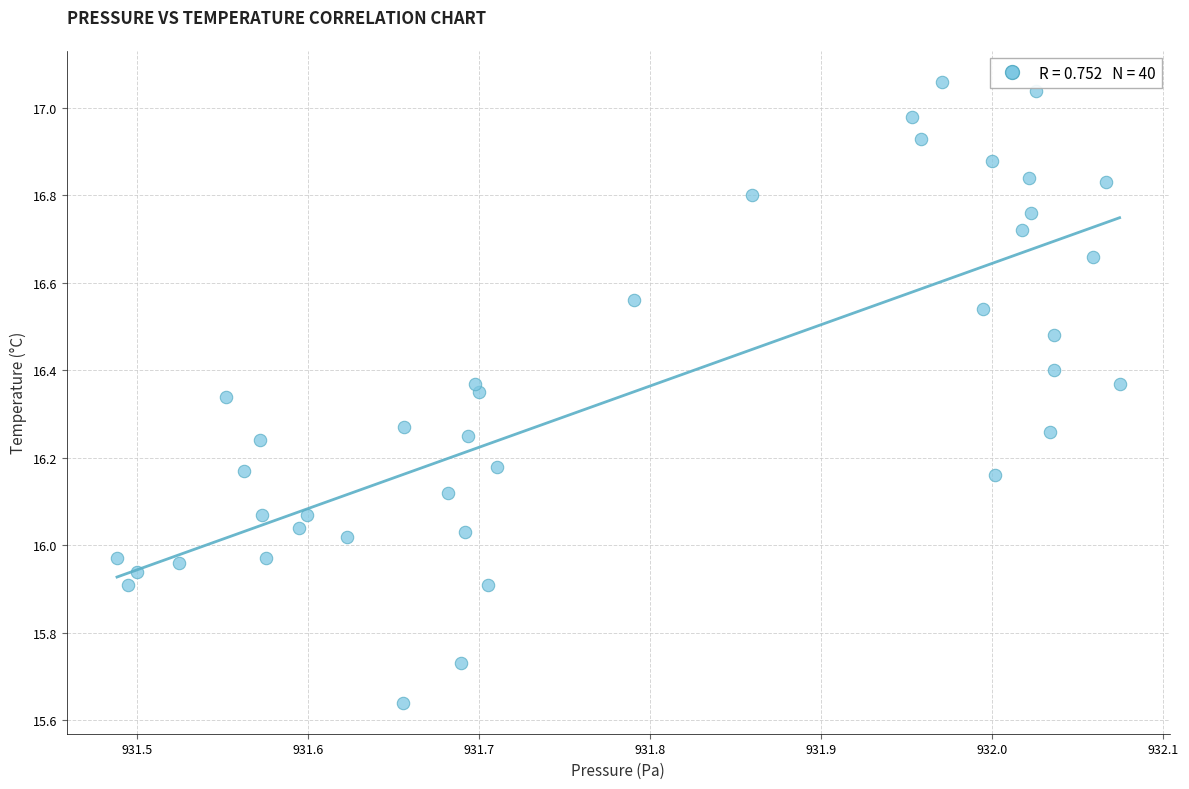

What is the range of Y values (max minus min)?

1.4